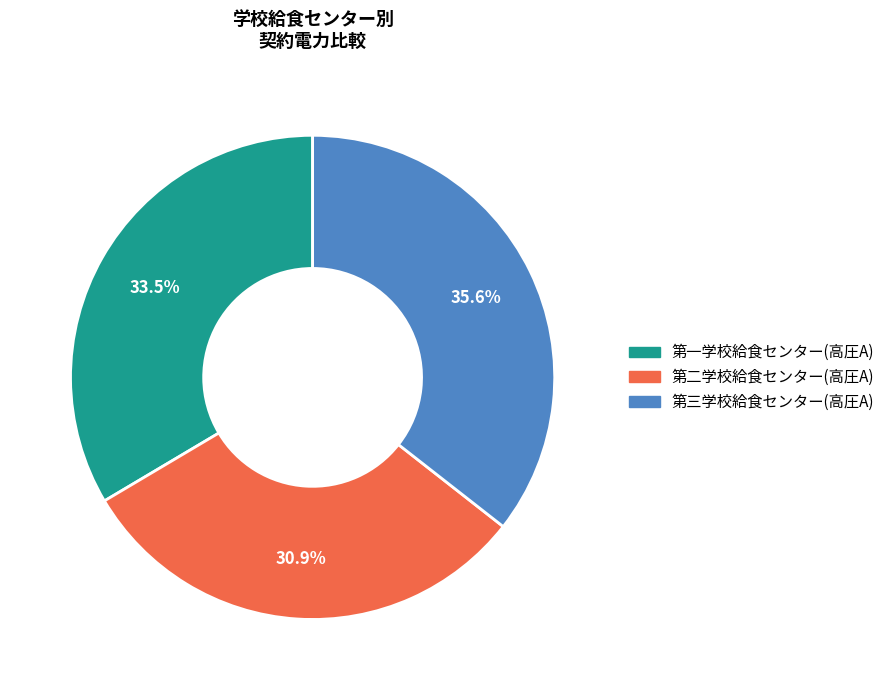

Rank the categories by value from lowest to highest.

第二学校給食センター(高圧A), 第一学校給食センター(高圧A), 第三学校給食センター(高圧A)